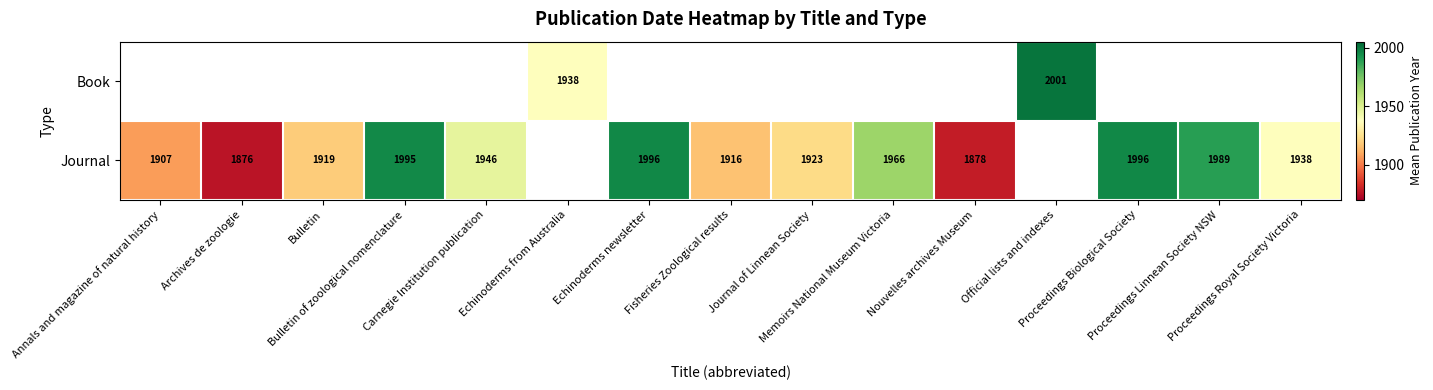

At which label is Journal closest to 1936?

Proceedings Royal Society Victoria